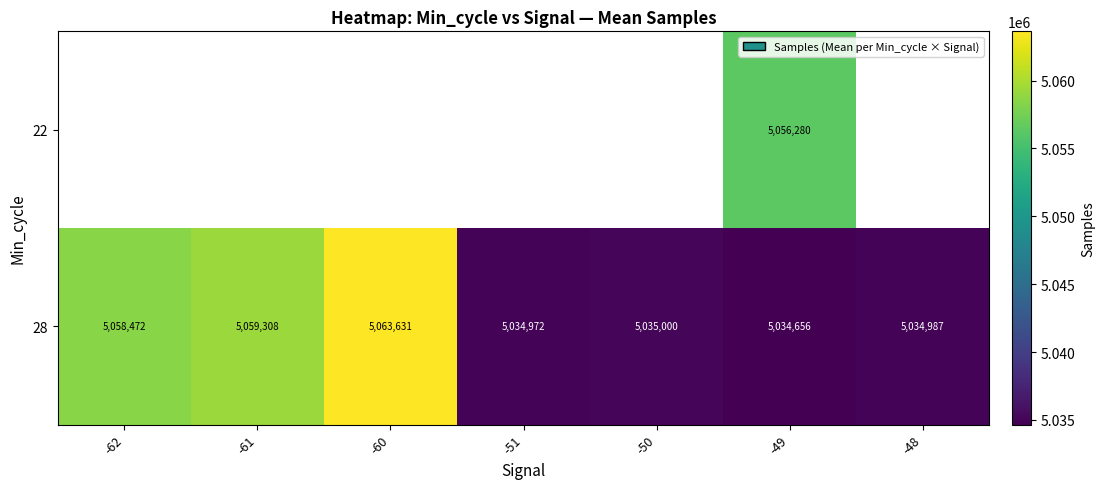

Is it true that 28 equals 2469187 at -50?

False